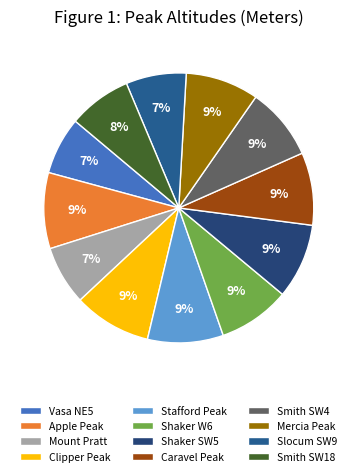

What is the largest slice in the pie chart?

Clipper Peak